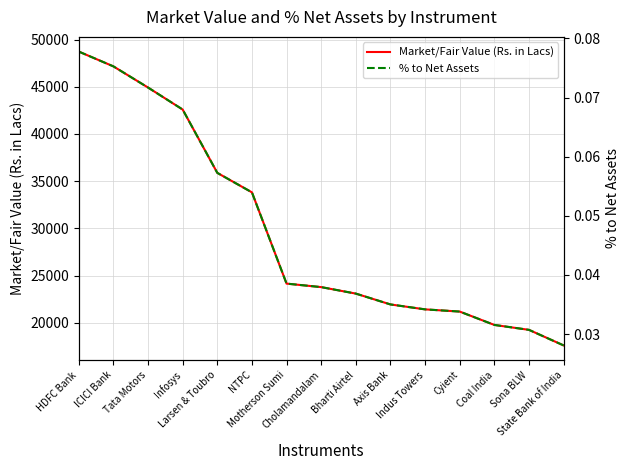

True or false: % to Net Assets and Market/Fair Value (Rs. in Lacs) intersect in this chart.

False